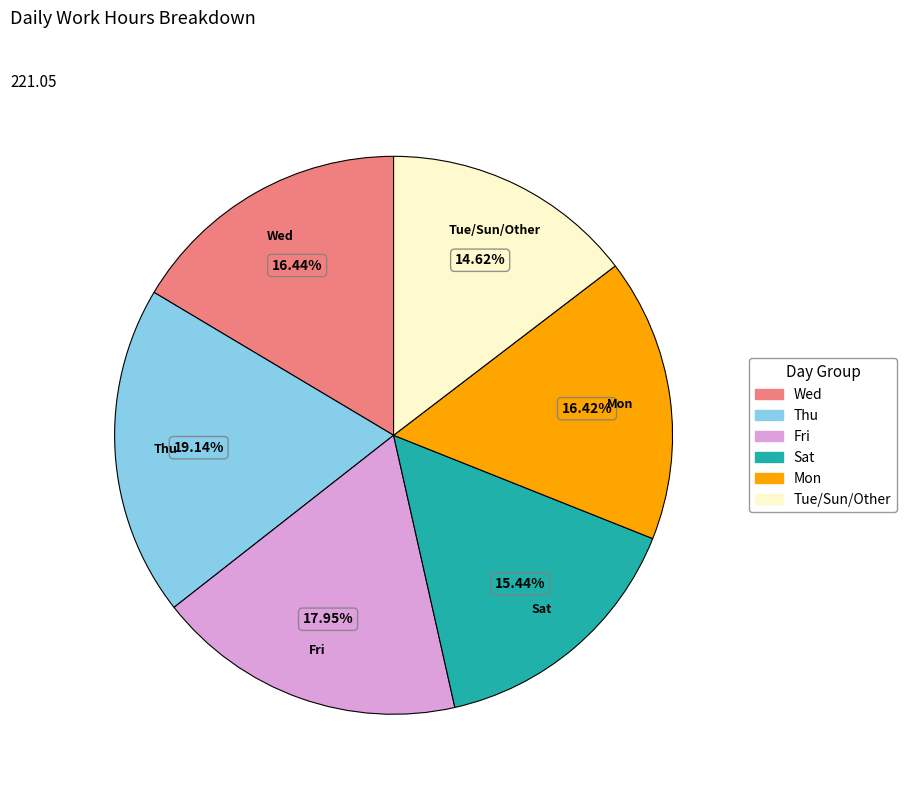

Is there a majority slice in this chart?

No